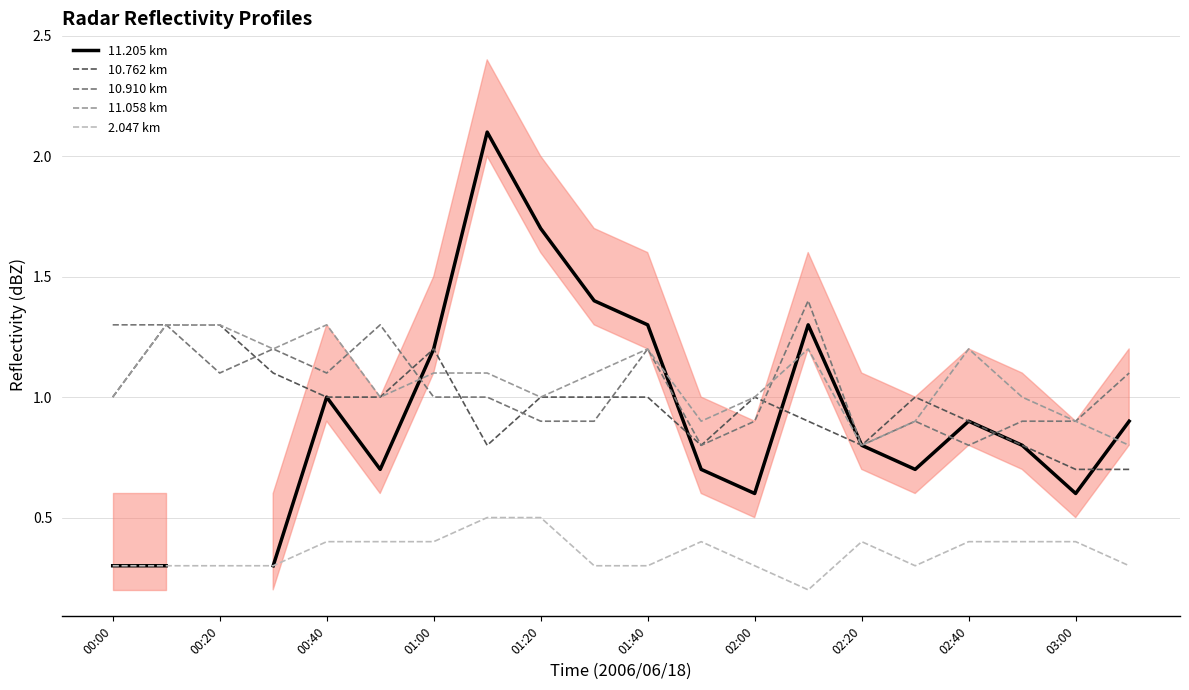

The 10.910 km series shows 1.1 at 19. True or false?

True